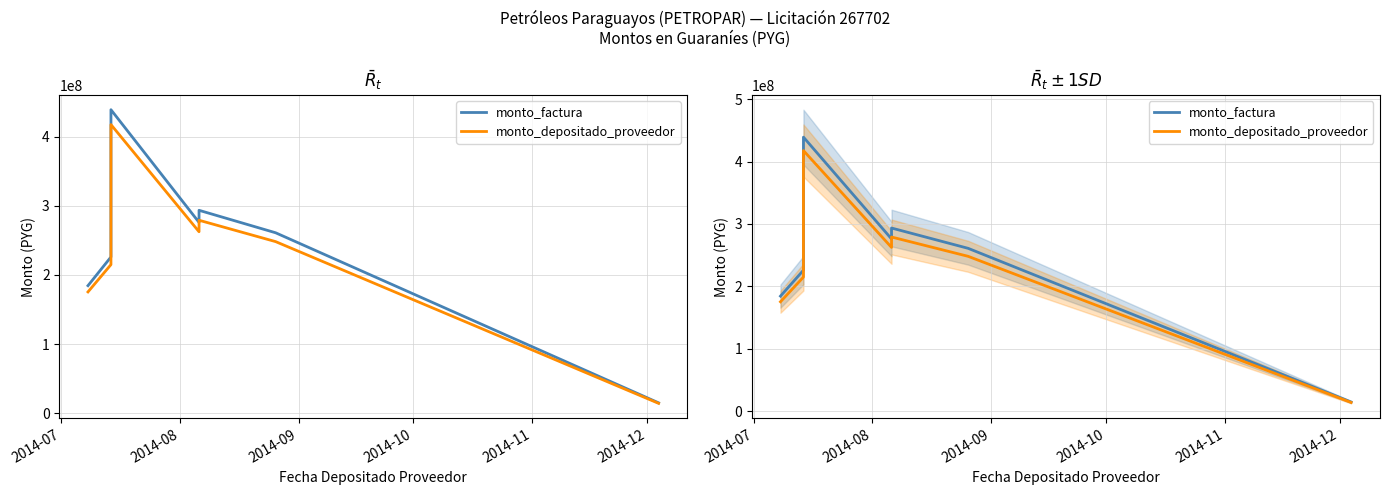

Rank the series by their average value, from highest to lowest.

monto_factura, monto_depositado_proveedor